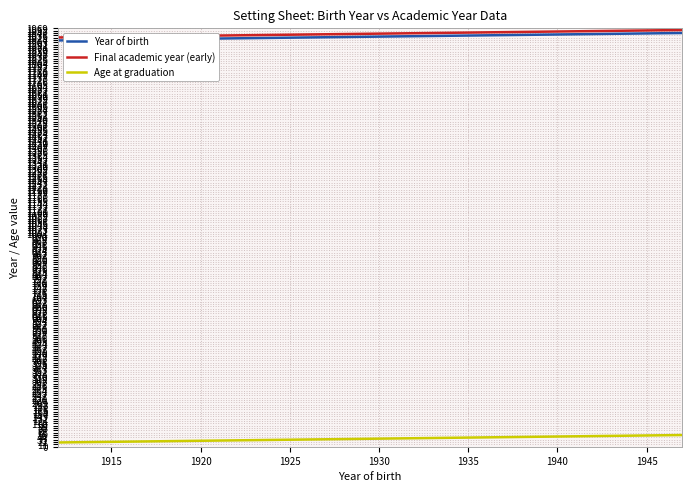

Count the number of categories in the chart.

36